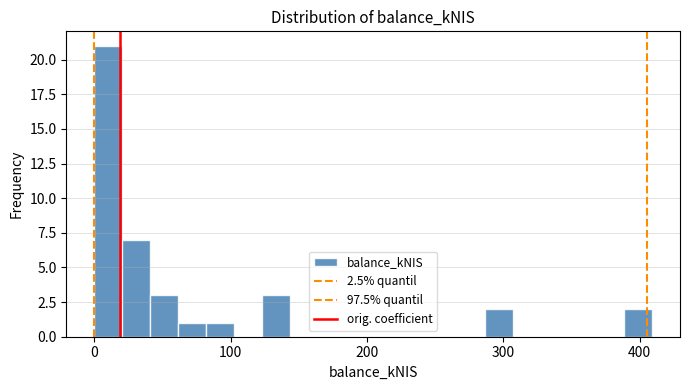

Read against the x-axis, roughly where is the centre of the tallest bar?

10